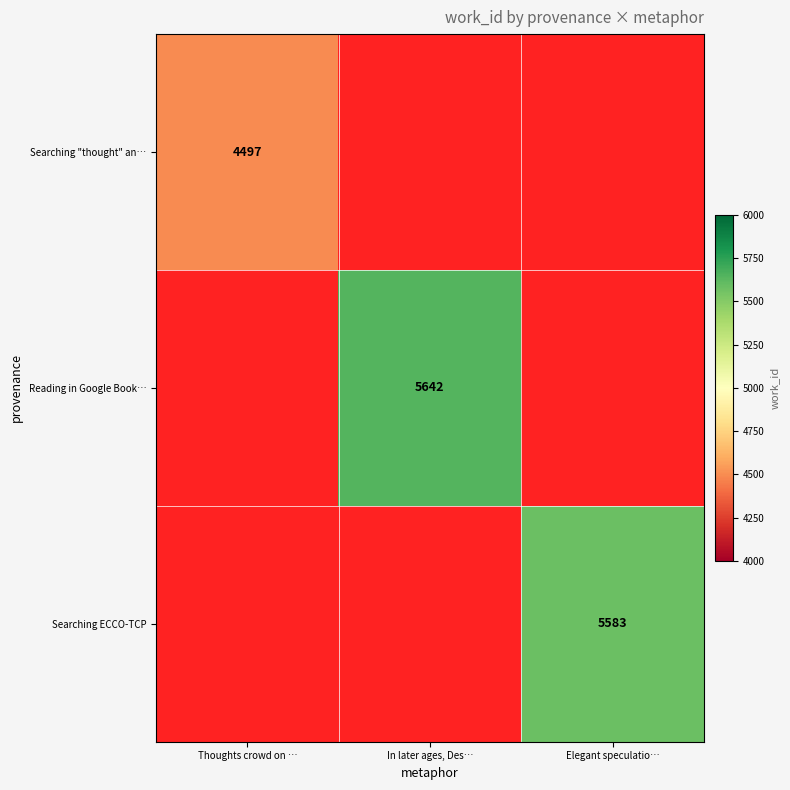

How many distinct data groups are displayed?

3